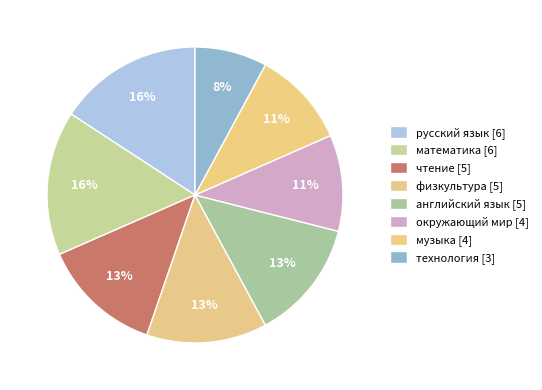

Does физкультура represent more than half of the total?

No